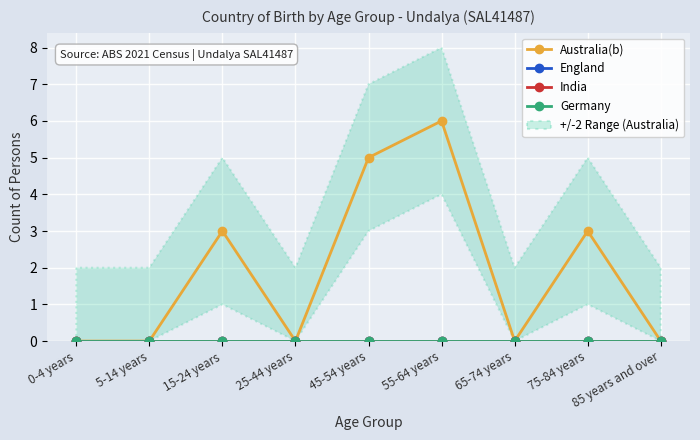

Is the value of India at 25-44 years greater than the value of Australia(b) at 0-4 years?

No